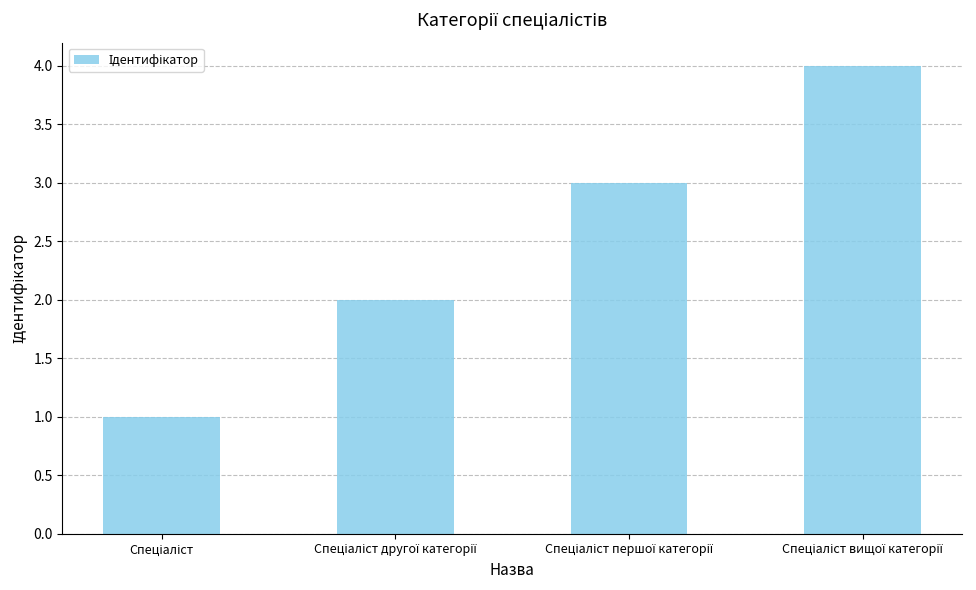

What is the sum of all values?

10